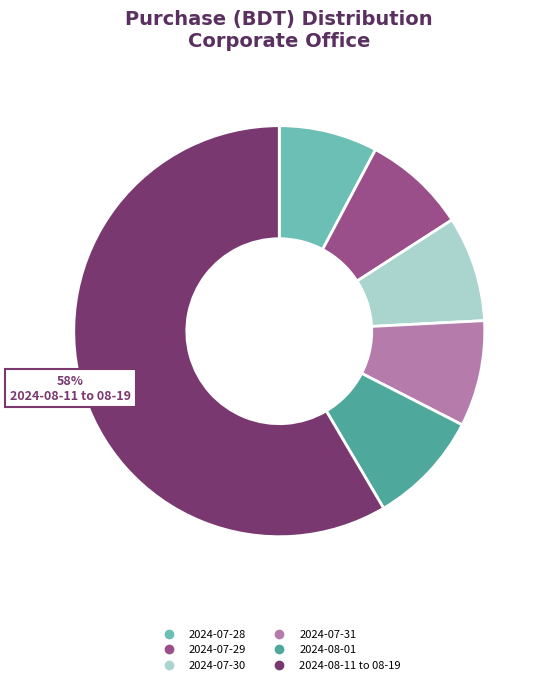

To the nearest percent, what is the difference between the largest and smallest slice percentages?

51%